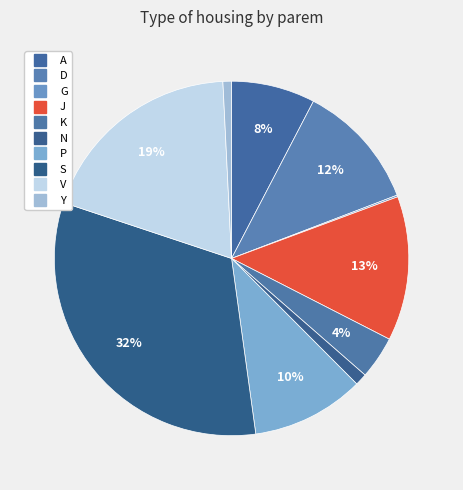

The Y slice represents 11% of the pie. True or false?

False